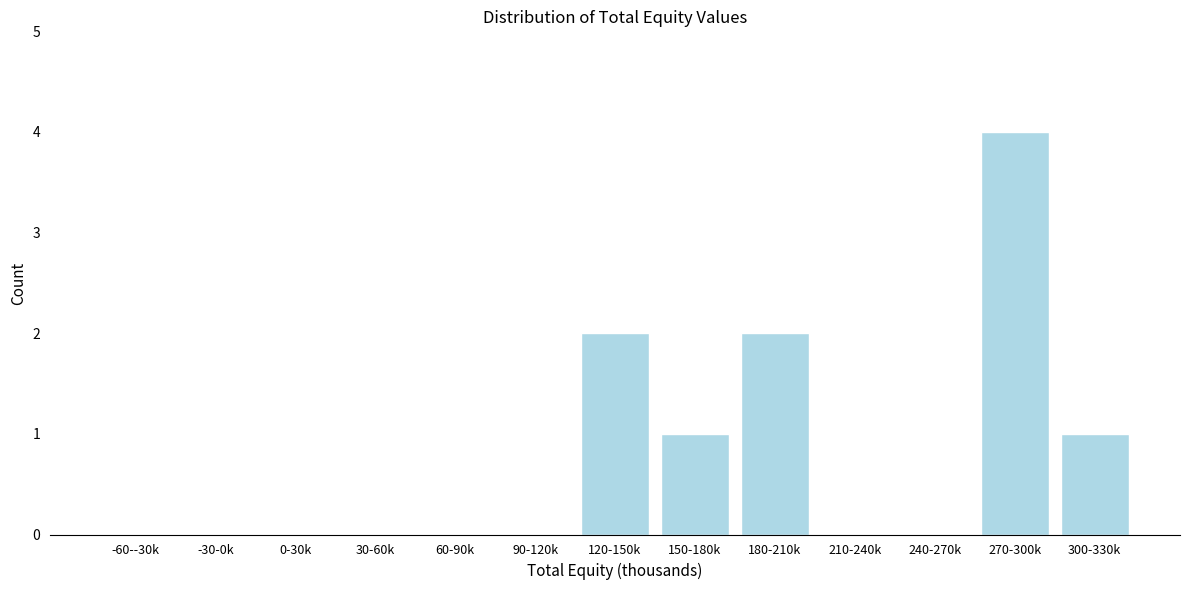

Reading left to right, transcribe all the data shown in this chart.

-60--30k=0	-30-0k=0	0-30k=0	30-60k=0	60-90k=0	90-120k=0	120-150k=2	150-180k=1	180-210k=2	210-240k=0	240-270k=0	270-300k=4	300-330k=1